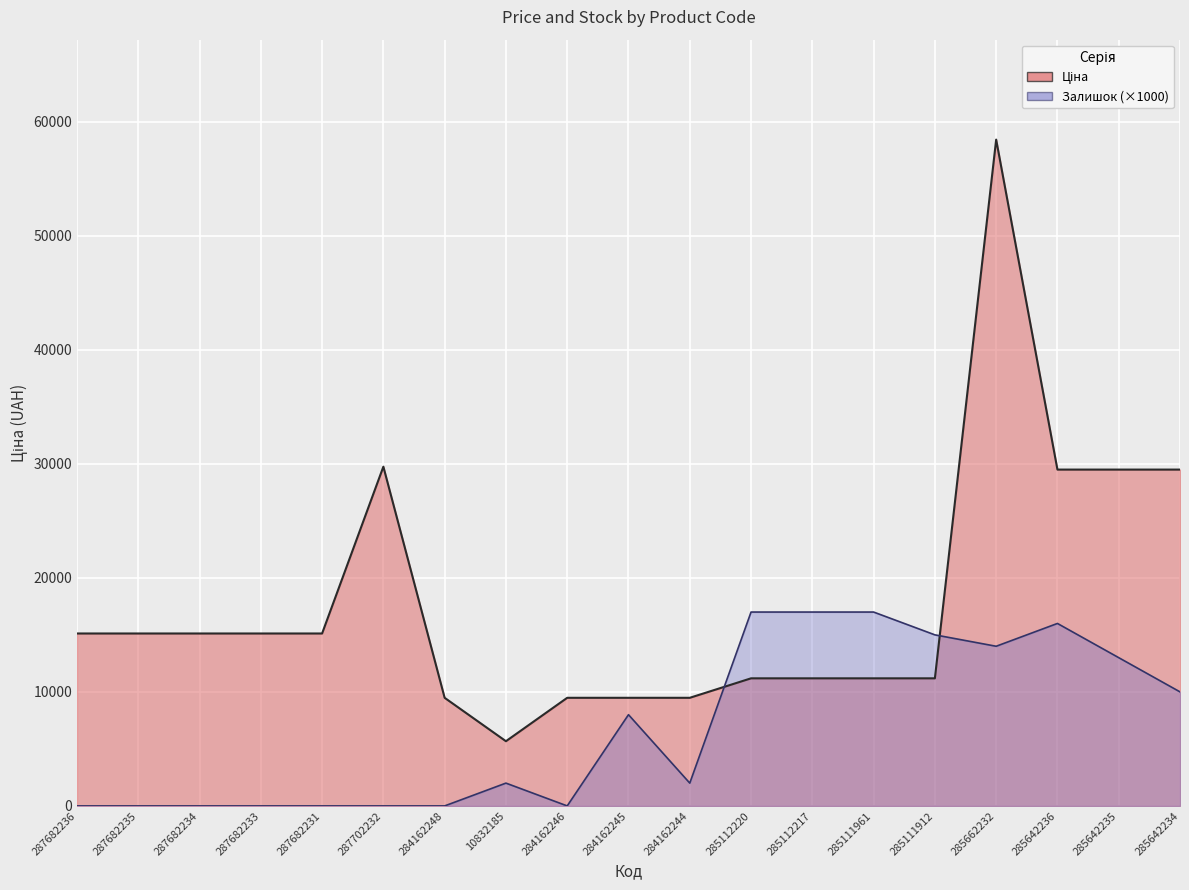

Which series ends up on top after the final intersection of Залишок and Ціна?

Ціна